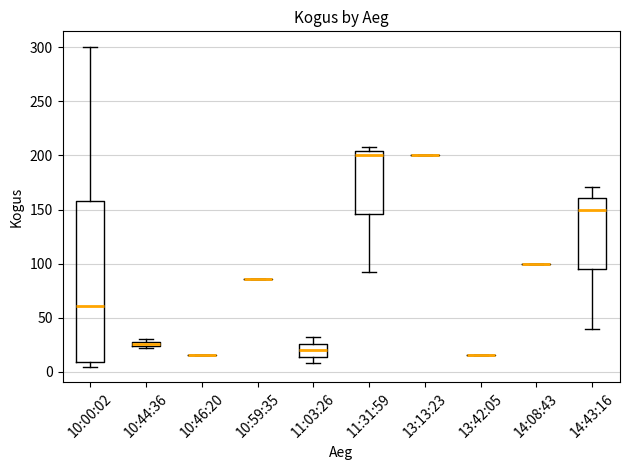

Which box is the tallest, from its lower edge to its upper edge?

10:00:02